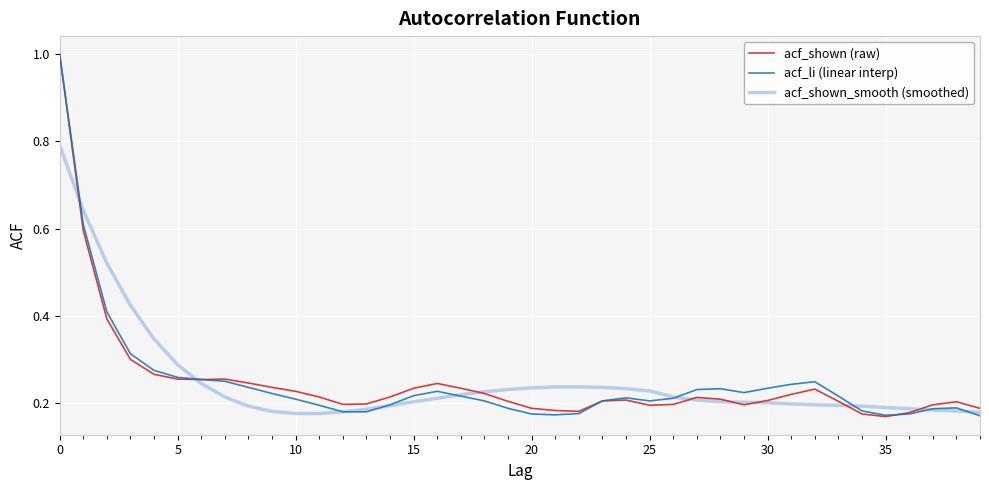

What is the maximum value shown in the chart?

1.0